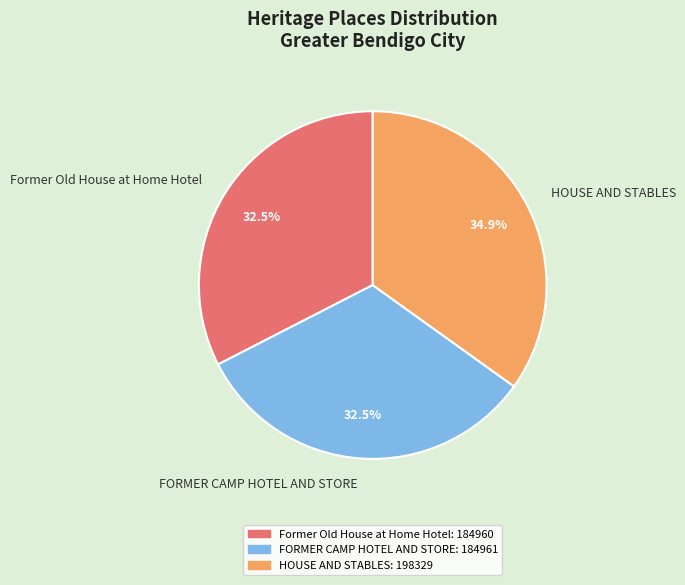

What is the total percentage of HOUSE AND STABLES and FORMER CAMP HOTEL AND STORE?

67.5%